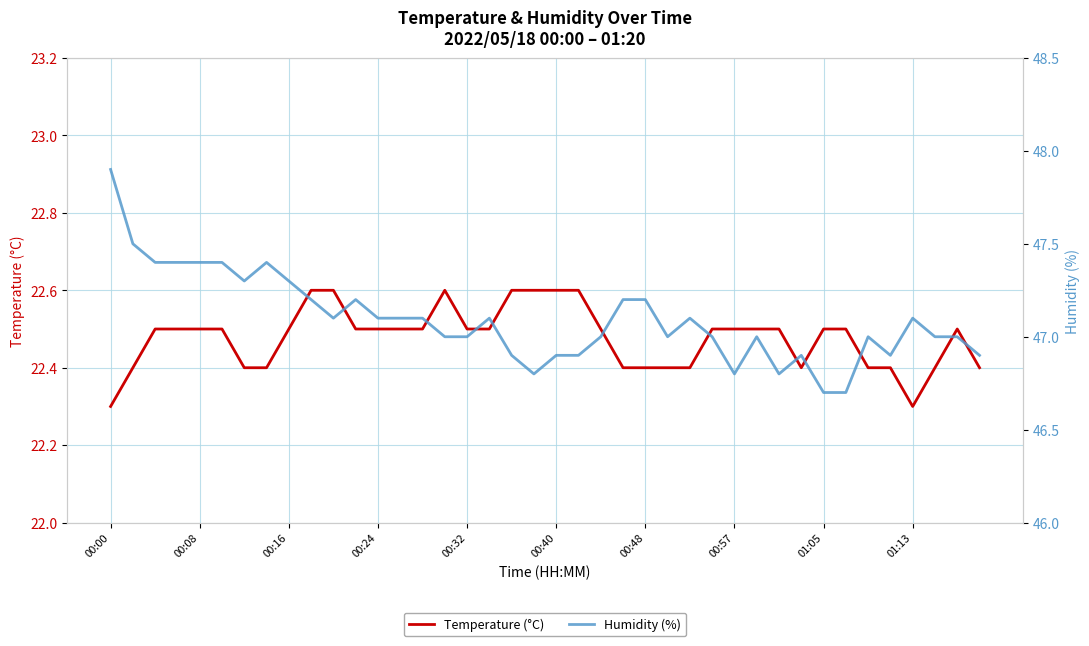

True or false: Temperature (°C) and Humidity (%) intersect in this chart.

False